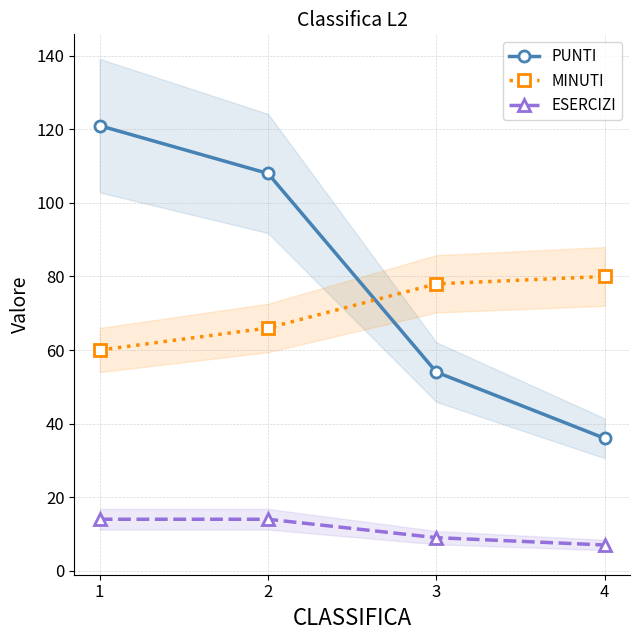

Is the value of MINUTI at 1 greater than the value of ESERCIZI at 4?

Yes